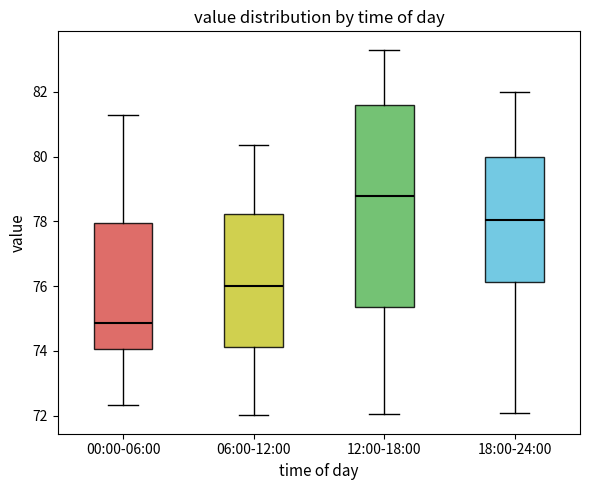

Reading left to right, transcribe this box plot: for each box, give where its median line is, the range the box spans, and where its two whiskers end, as read against the y-axis. The values are not printed on the chart, so give them approximately, as read against the axis.

00:00-06:00: median 74.8, box 74.0 to 78.0, whiskers 72.4 to 81.2
06:00-12:00: median 76.0, box 74.2 to 78.2, whiskers 72.0 to 80.4
12:00-18:00: median 78.8, box 75.4 to 81.6, whiskers 72.0 to 83.4
18:00-24:00: median 78.0, box 76.2 to 80.0, whiskers 72.2 to 82.0